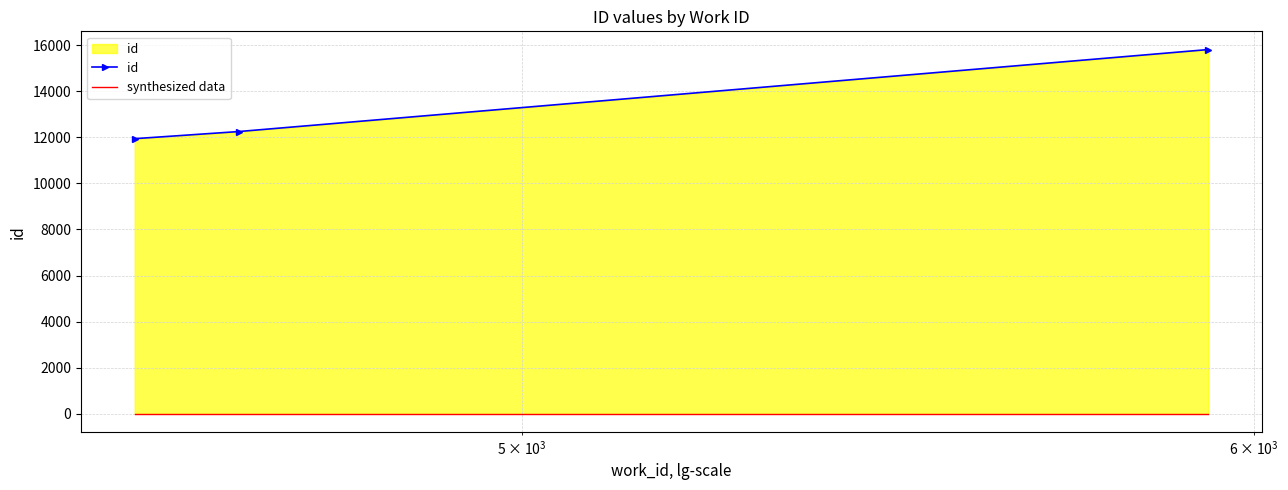

What is the minimum value for id?

11940